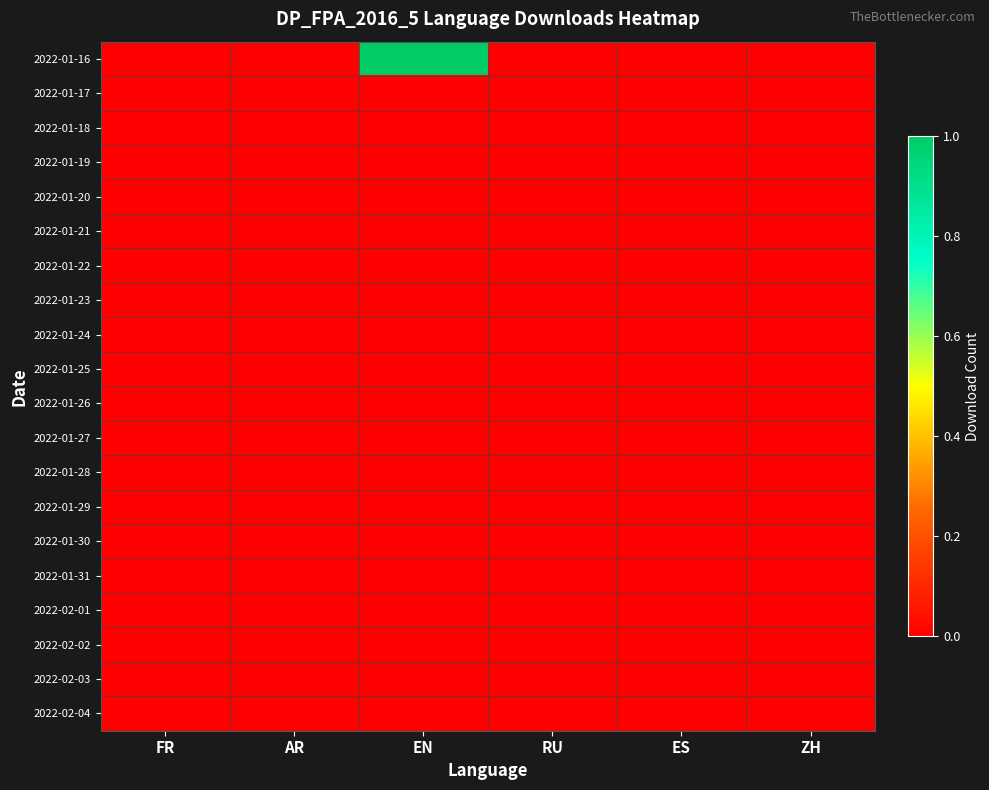

List the series in order of their peak value, highest first.

2022-01-16, 2022-01-17, 2022-01-18, 2022-01-19, 2022-01-20, 2022-01-21, 2022-01-22, 2022-01-23, 2022-01-24, 2022-01-25, 2022-01-26, 2022-01-27, 2022-01-28, 2022-01-29, 2022-01-30, 2022-01-31, 2022-02-01, 2022-02-02, 2022-02-03, 2022-02-04